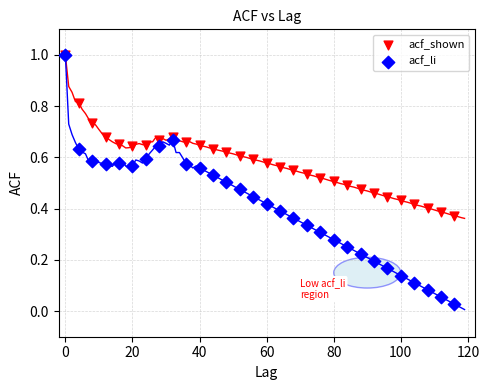

What are all the series names shown in the legend?

acf_shown, acf_li